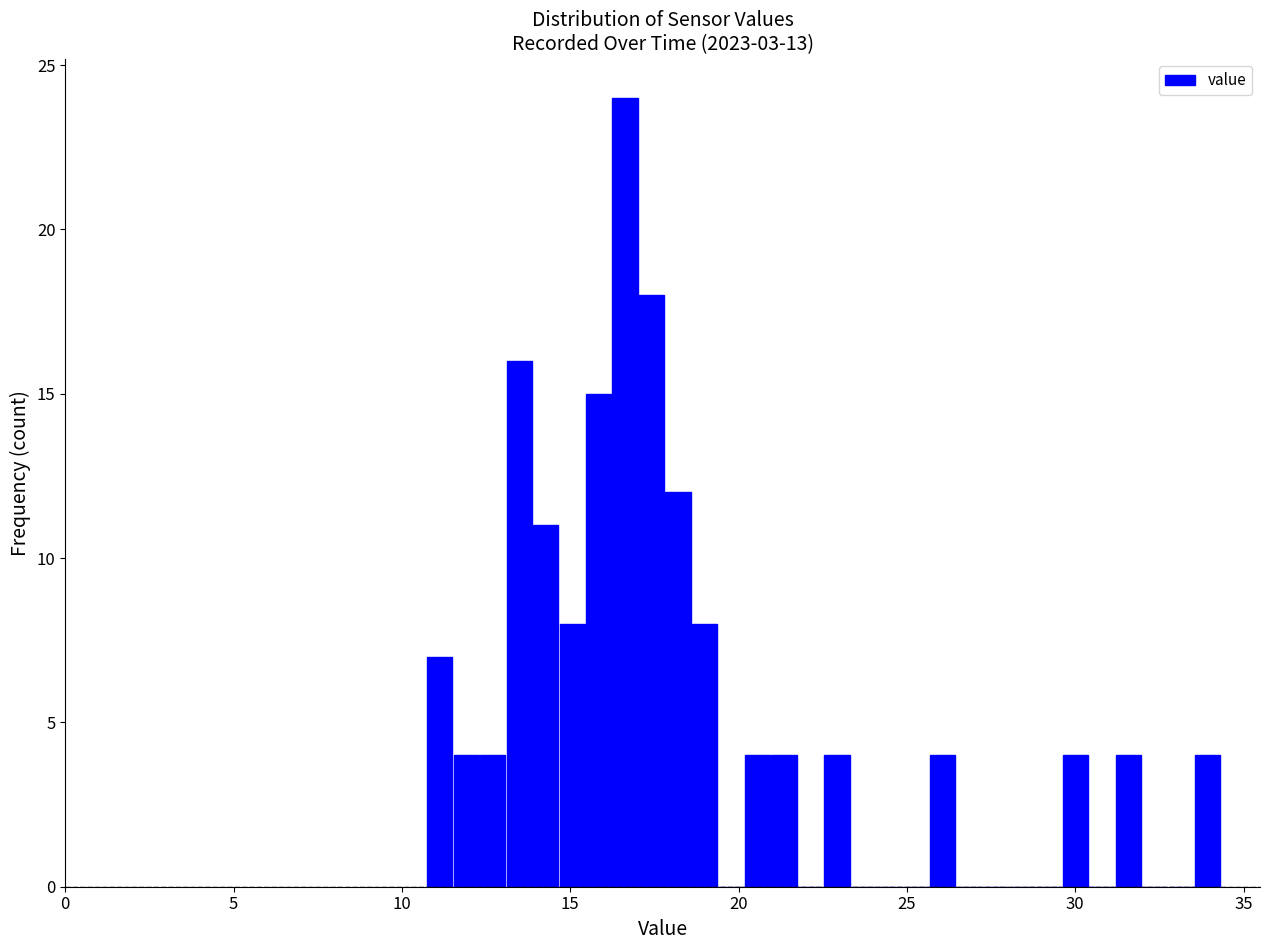

Around what value on the x-axis is the tallest bar? Give the approximate position of its centre, as read against the axis.

16.5